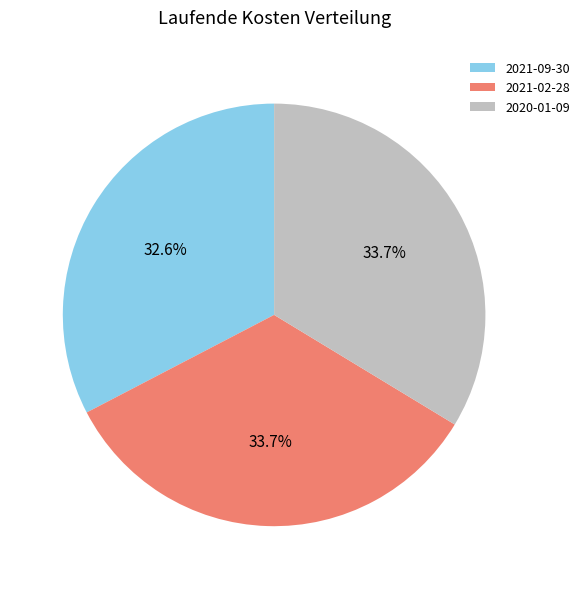

What is the ratio of the value at 2021-02-28 to the value at 2020-01-09?

1.0